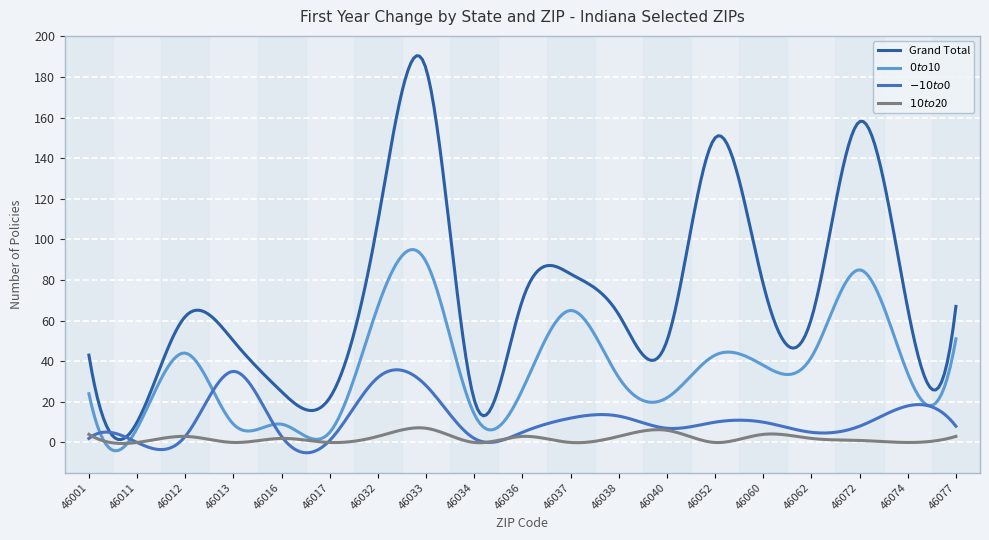

What is the minimum value shown in the chart?

-5.1